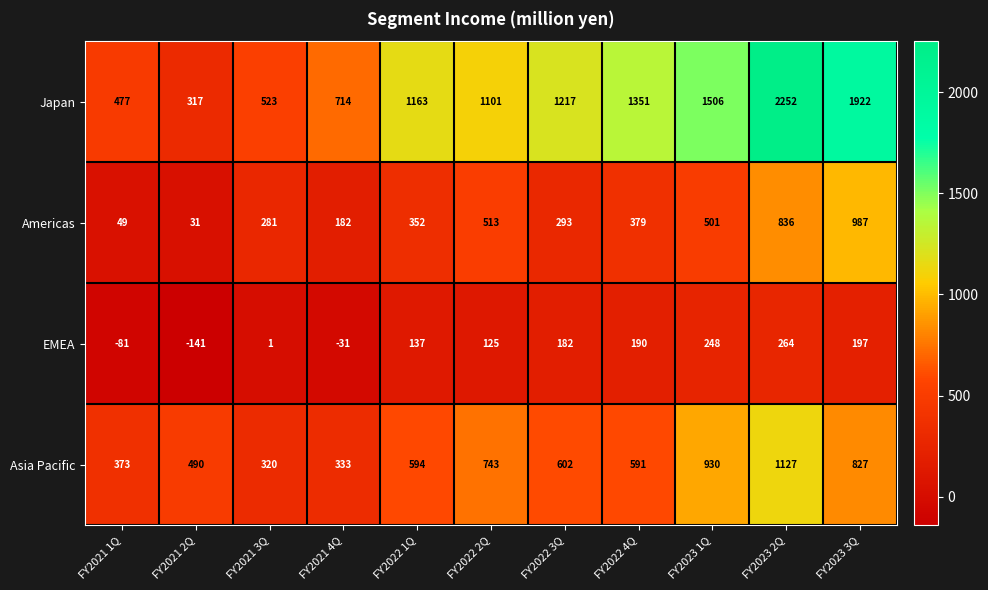

What is the difference between the highest and lowest values at FY2022 4Q?

1161